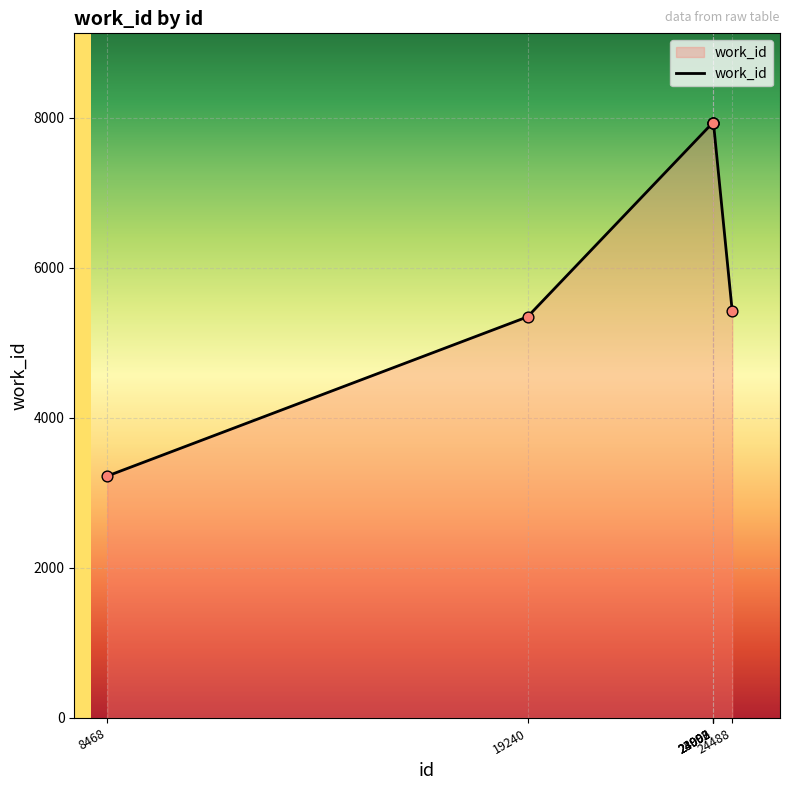

Which has a higher value, 8468 or 24006?

24006